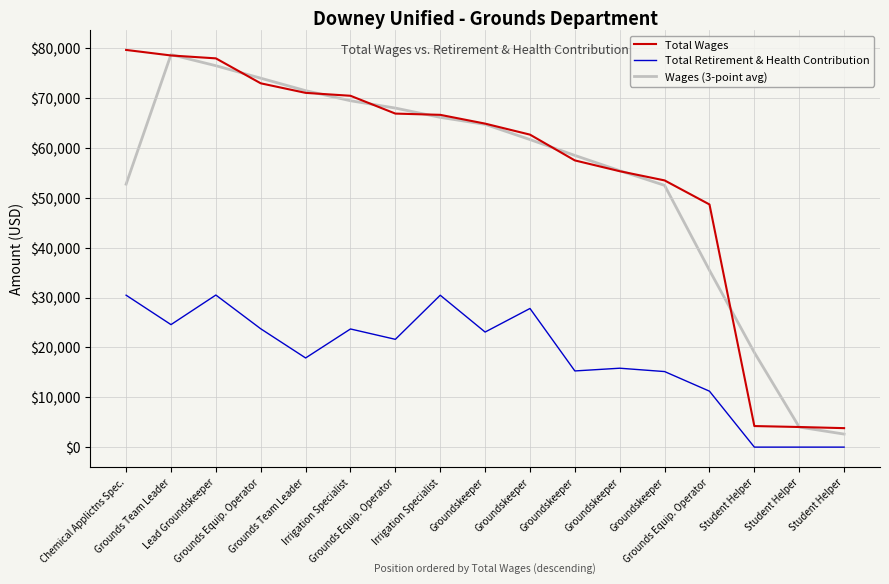

Is it true that Wages (3-point avg) equals 107631.4 at Irrigation Specialist?

False